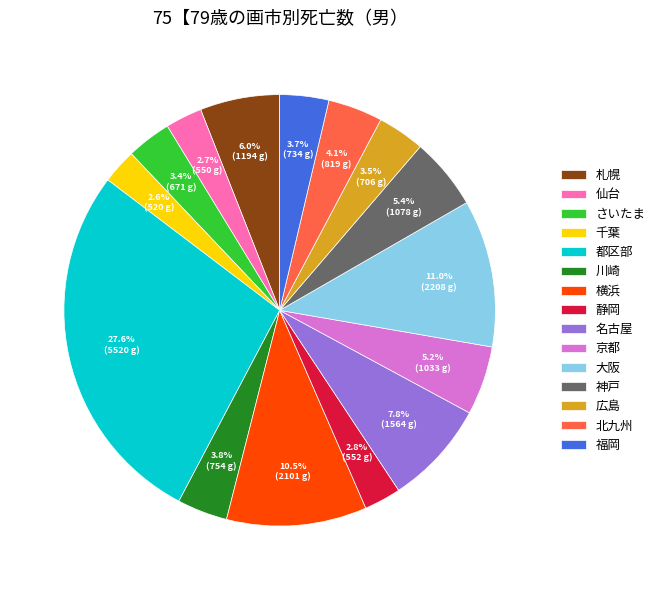

What portion of the pie excludes 静岡?

97.2%